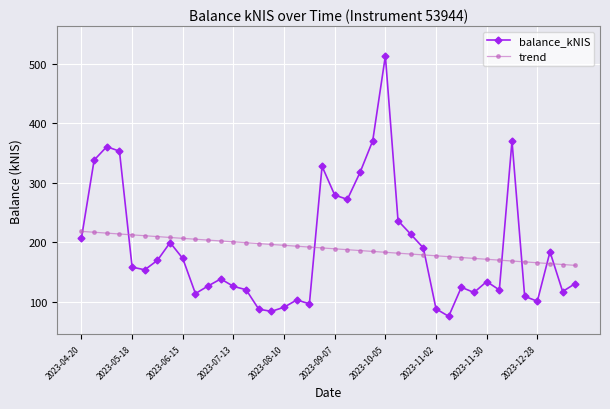

What is the difference between the second highest and second lowest values in the balance_kNIS series?

286.4